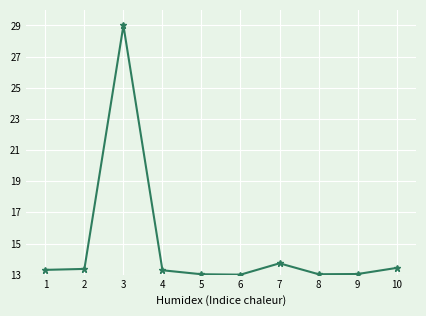

What is the greatest value displayed?

29.0